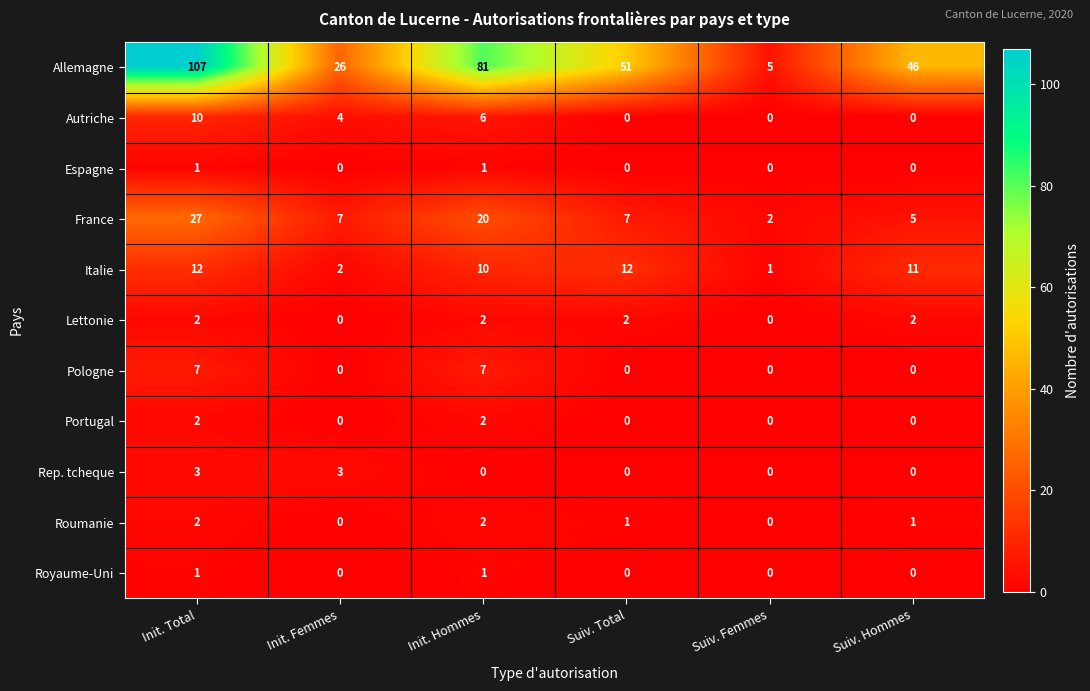

What is the sum of all France values?

68